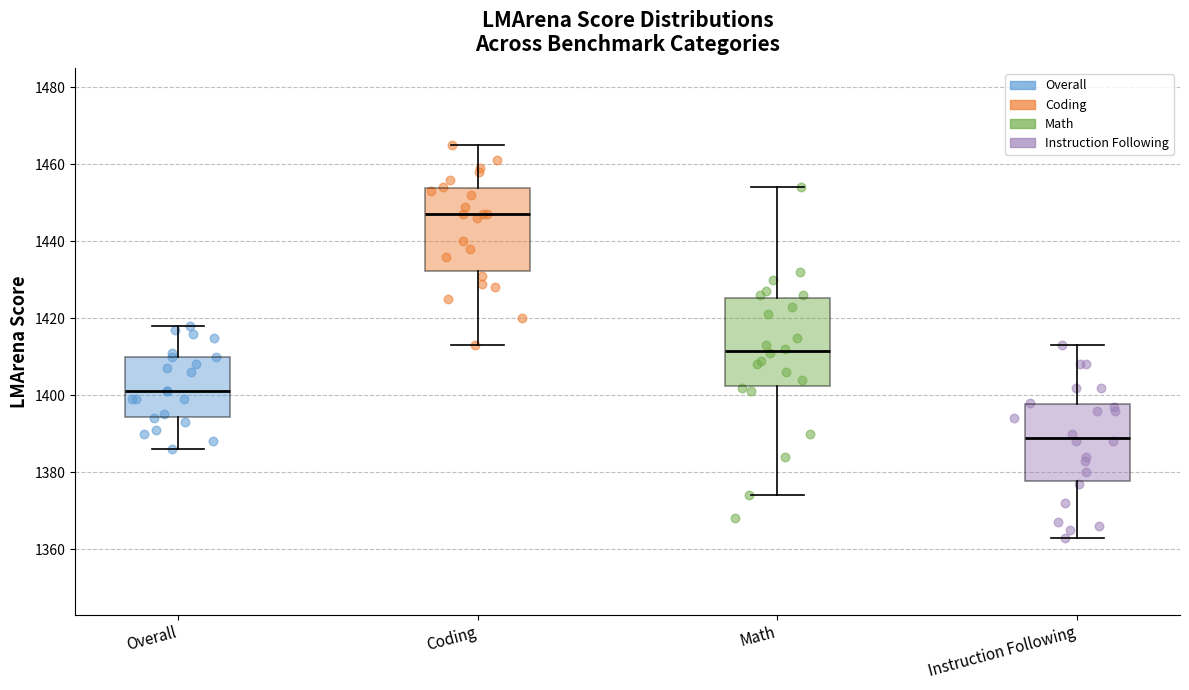

Reading left to right, read every box against the y-axis: the position of its median line, the range the box covers, and the ends of its whiskers. The values are not printed on the chart, so give them approximately, as read against the axis.

Overall: median 1402, box 1394 to 1410, whiskers 1386 to 1418
Coding: median 1448, box 1432 to 1454, whiskers 1414 to 1466
Math: median 1412, box 1402 to 1426, whiskers 1374 to 1454
Instruction Following: median 1390, box 1378 to 1398, whiskers 1364 to 1414